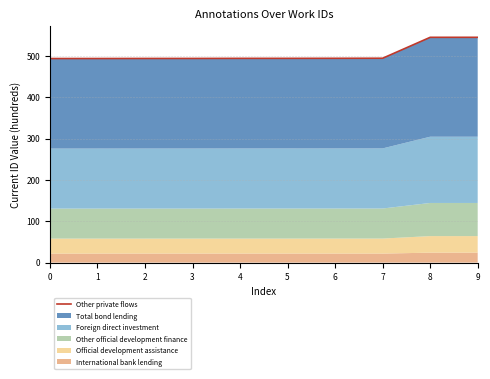

Approximately how many times larger is the value at 6 compared to 8?

0.9